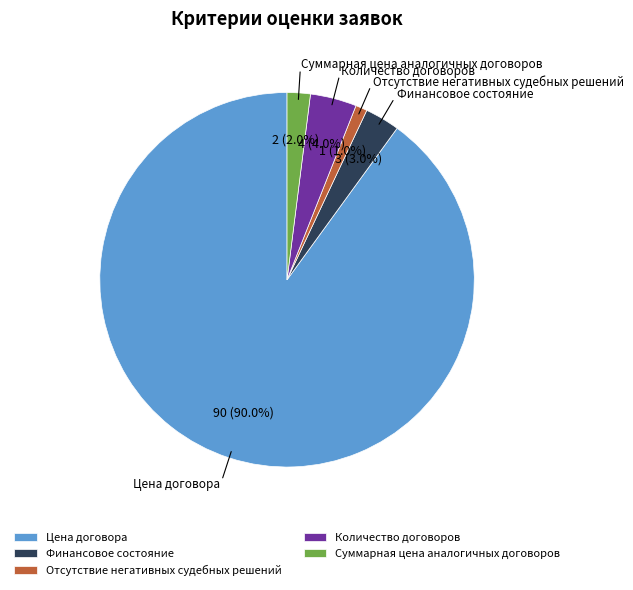

To the nearest percent, what is the combined percentage of Суммарная цена аналогичных договоров and Финансовое состояние?

5%